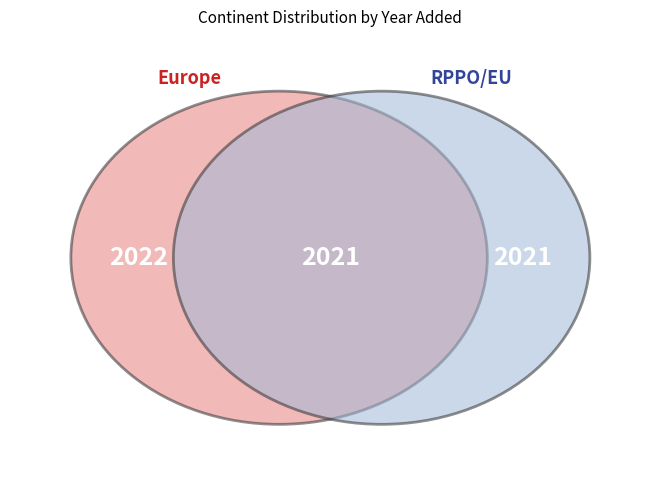

How many segments does this pie chart have?

2